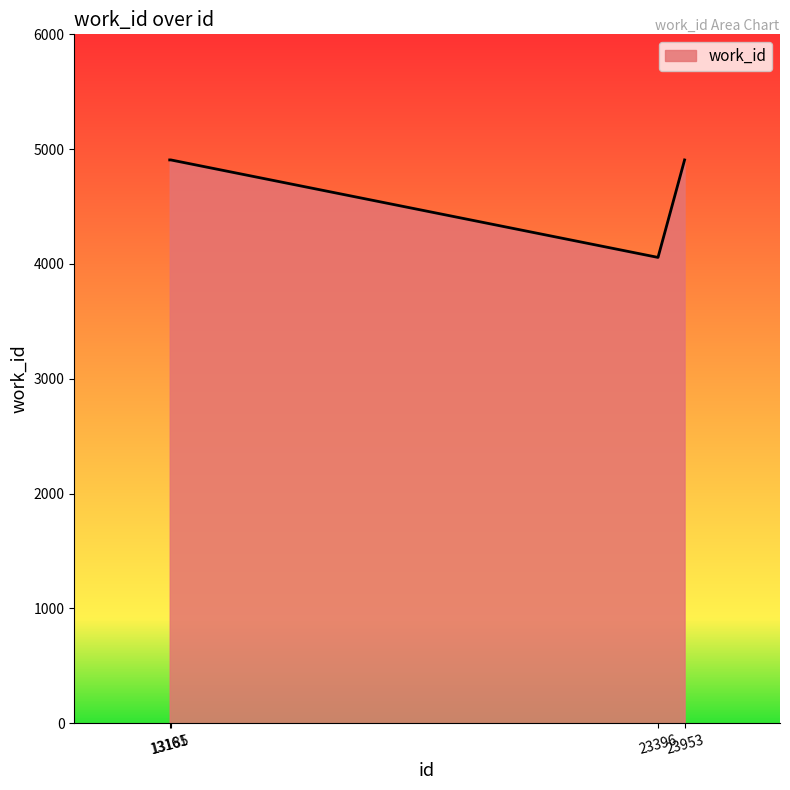

What is the maximum value shown in the chart?

4906